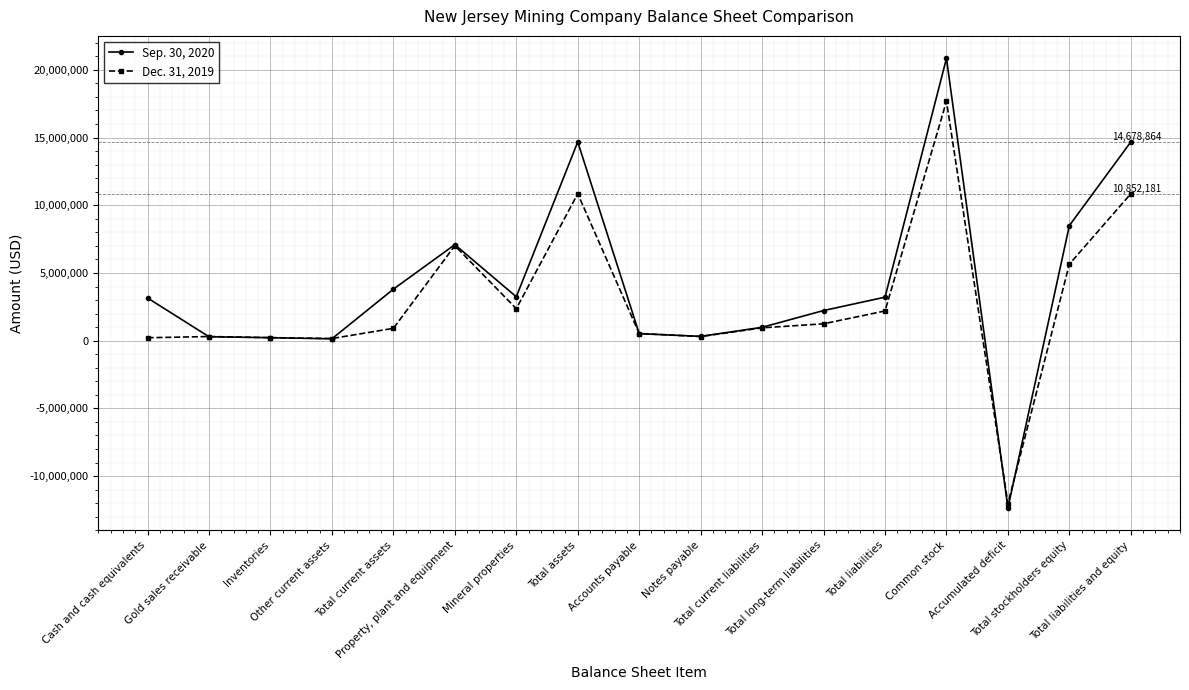

What is the maximum value for Sep. 30, 2020?

20848229